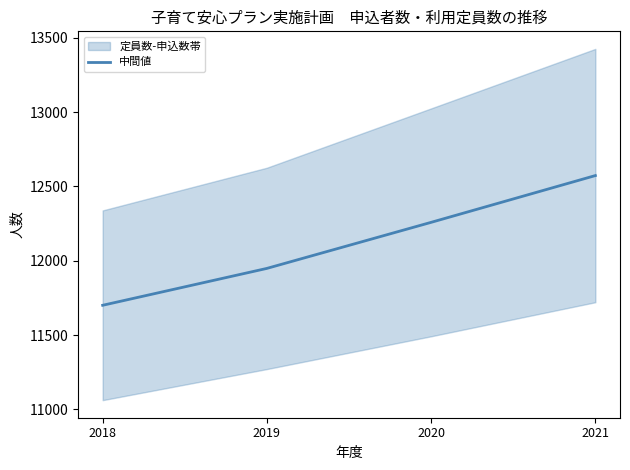

What is the sum of the values at 2020 and 2018?

23959.5